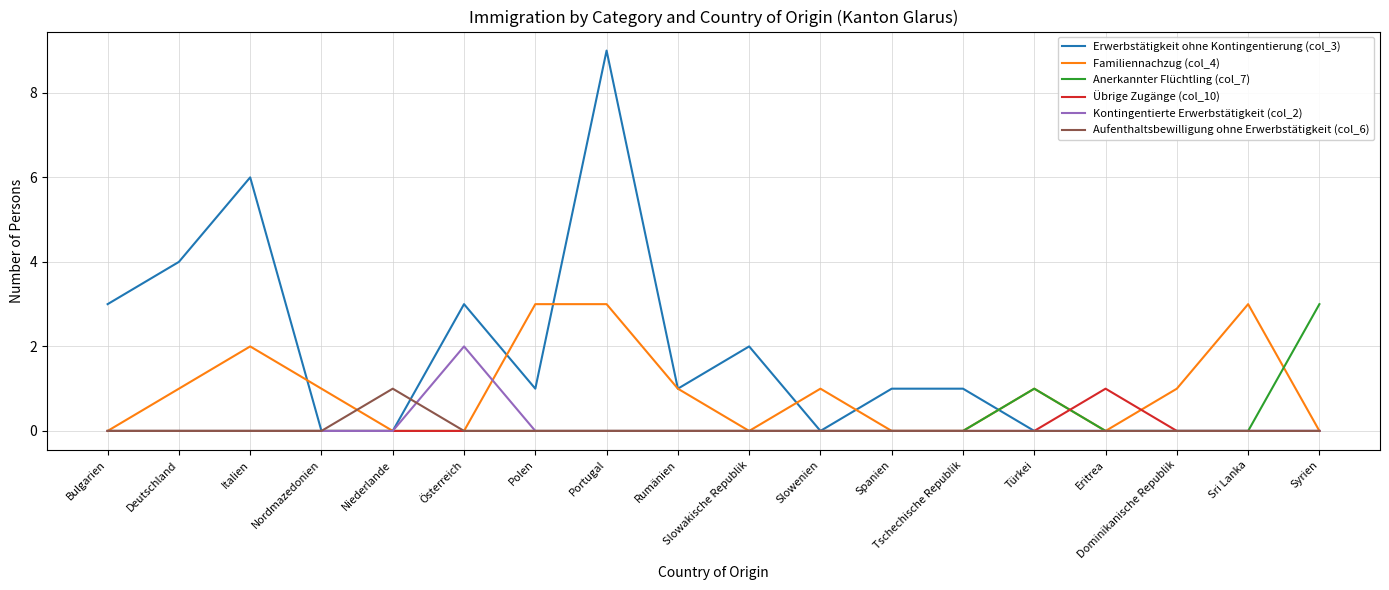

Which series has the largest total across all categories?

Erwerbstätigkeit ohne Kontingentierung (col_3)